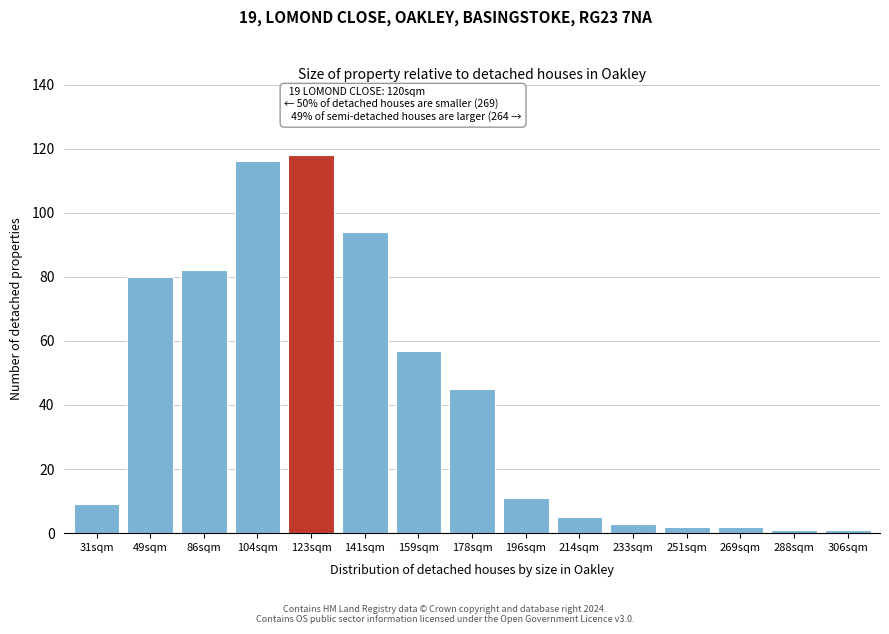

Reading right to left, list all the values displayed in this chart.

306sqm=1	288sqm=1	269sqm=2	251sqm=2	233sqm=3	214sqm=5	196sqm=11	178sqm=45	159sqm=57	141sqm=94	123sqm=118	104sqm=116	86sqm=82	49sqm=80	31sqm=9